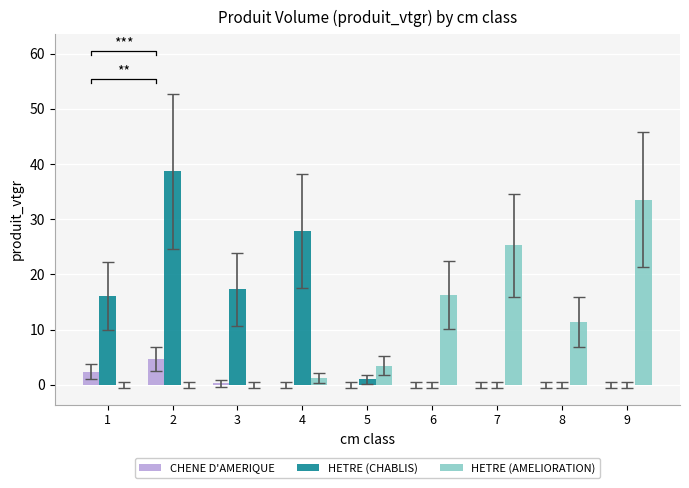

Rank the series by their maximum value, from highest to lowest.

HETRE (CHABLIS), HETRE (AMELIORATION), CHENE D'AMERIQUE